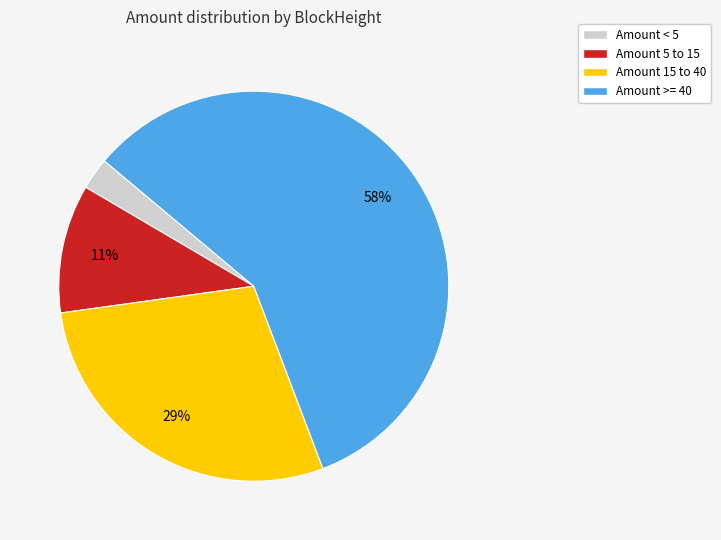

Is there a majority slice in this chart?

Yes